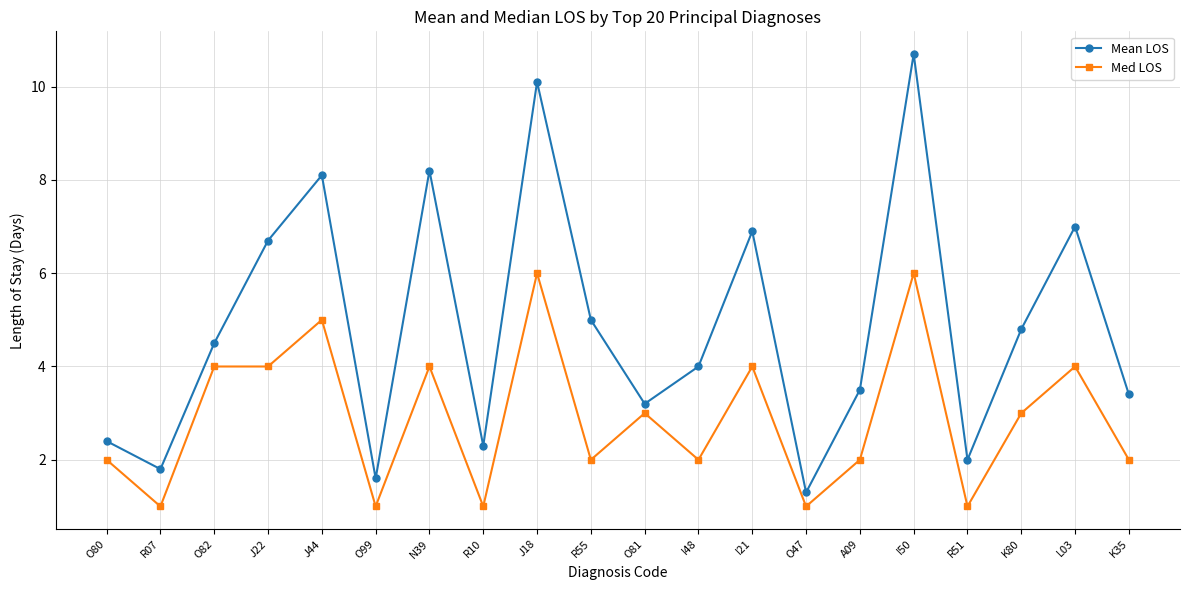

How many data points does each series have?

20